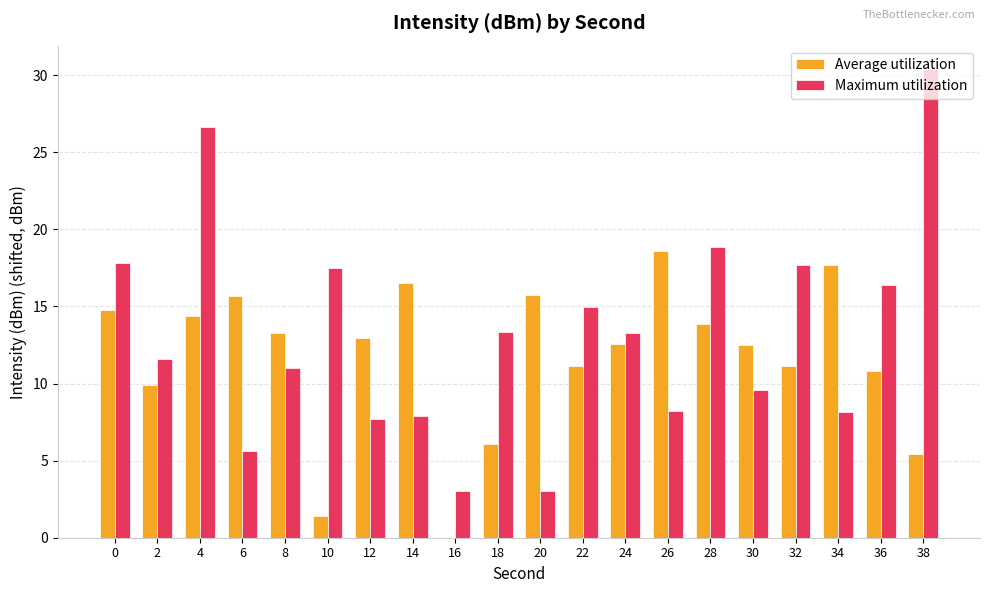

Does the chart contain stacked bars?

No